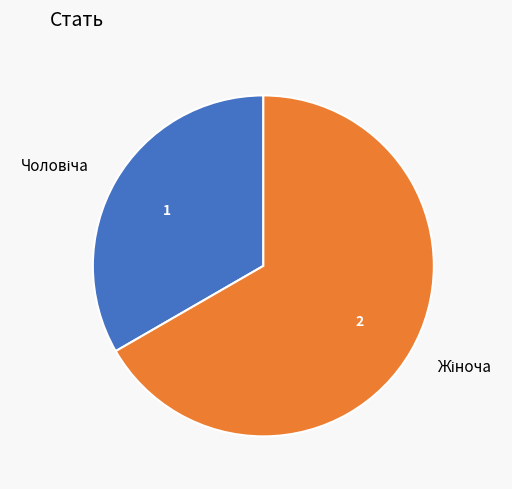

How many segments does this pie chart have?

2